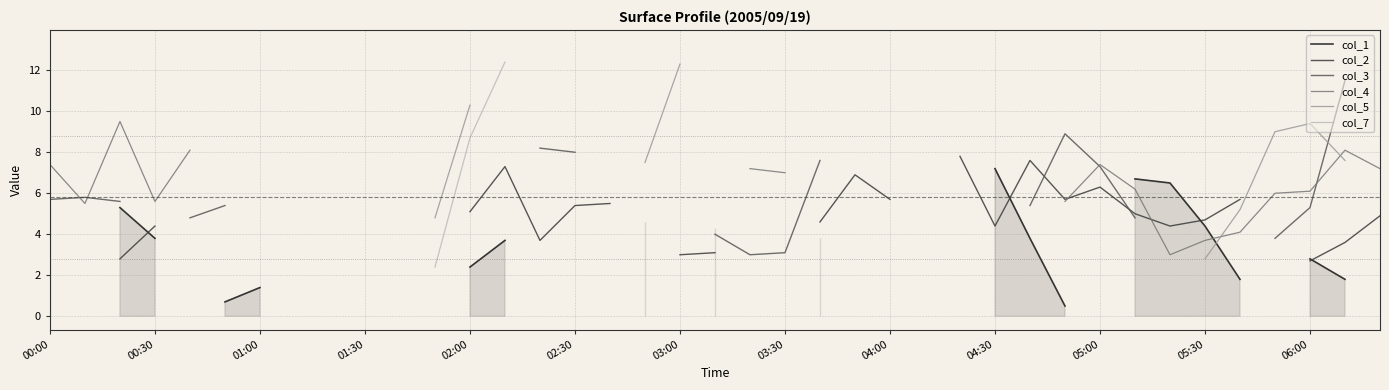

At which label does col_4 reach its minimum?

32